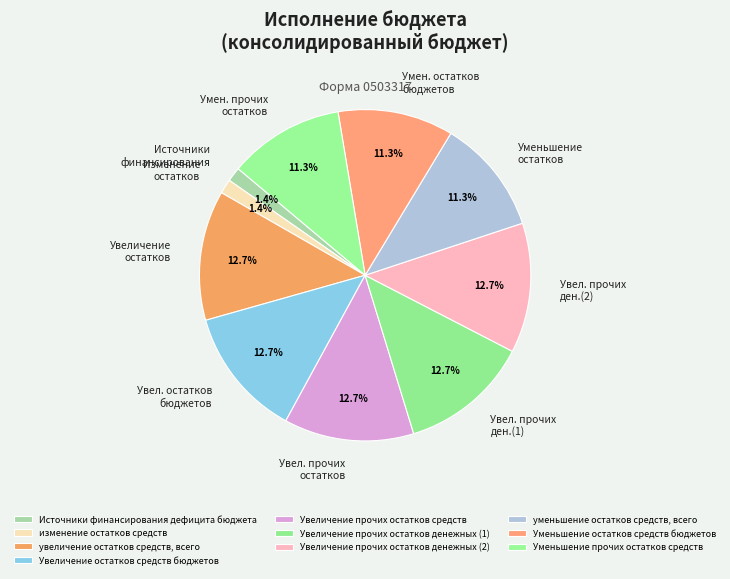

What percentage is the Источники финансирования дефицита бюджета slice, to the nearest percent?

1%